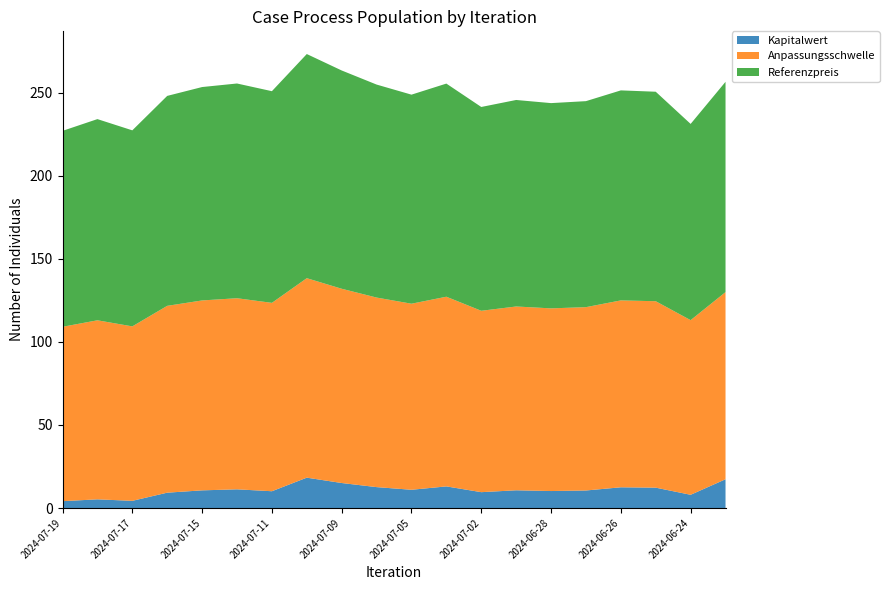

Reading right to left, transcribe all the data shown in this chart.

Kapitalwert: 17.3	8.0	12.3	12.5	10.6	10.2	10.7	9.6	13.0	11.0	12.6	15.1	18.3	10.1	11.3	10.6	9.2	4.3	5.2	4.1
Anpassungsschwelle: 112.6	105.1	112.2	112.5	110.4	110.0	110.6	109.2	114.2	112.0	114.1	116.9	120.1	113.4	115.0	114.3	112.5	105.0	107.8	105.0
Referenzpreis: 126.6	118.1	126.1	126.4	124.0	123.5	124.3	122.7	128.3	125.8	128.2	131.4	134.9	127.4	129.2	128.4	126.4	118.0	121.1	117.9